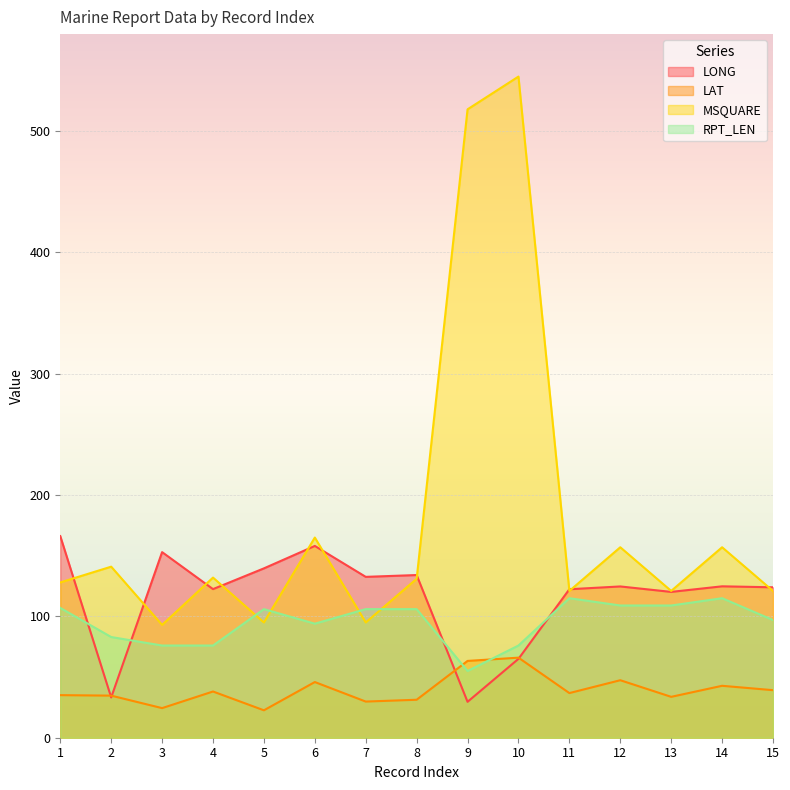

Where is the first local minimum for LAT?

3